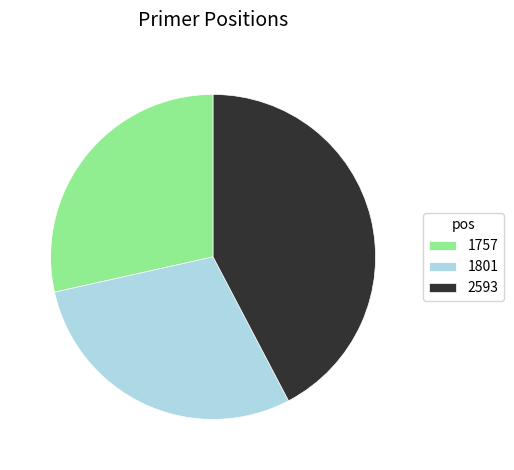

Is it true that 1757 is 18% of the pie?

False